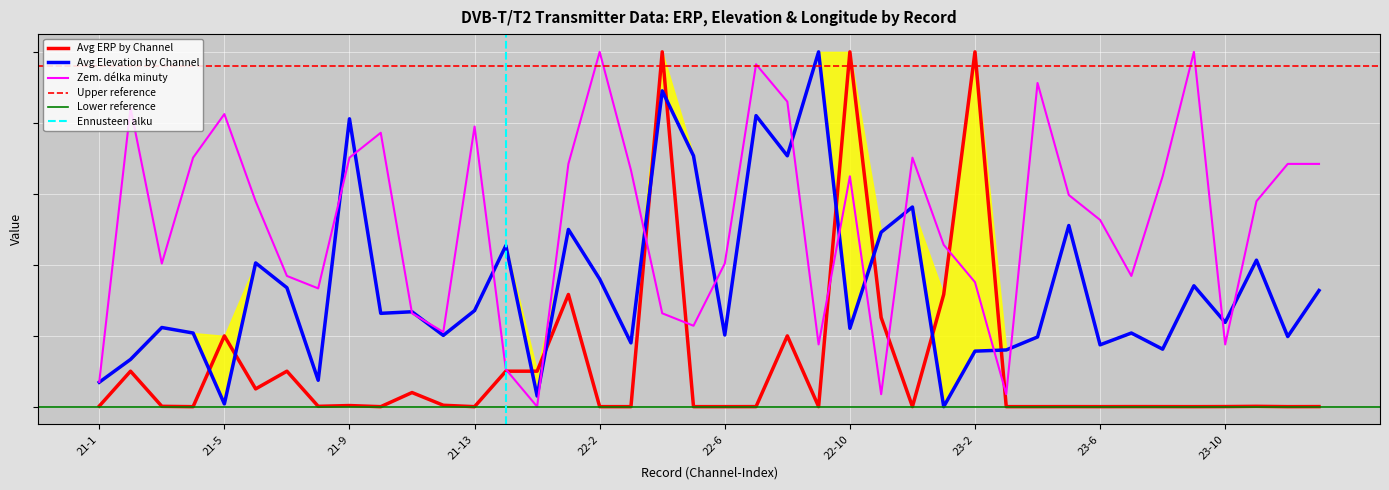

At which category is the sum across all series the highest?

22-4